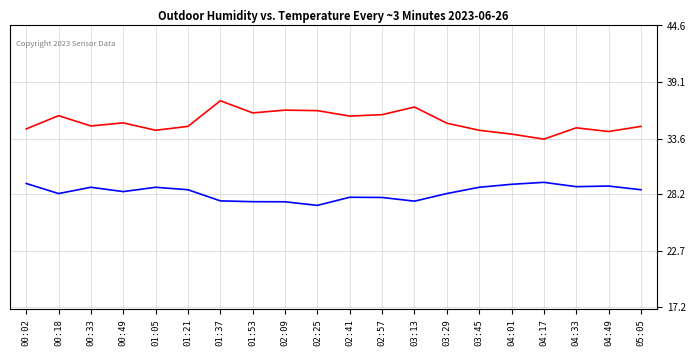

What is the total value across all series at 03:13?

64.2